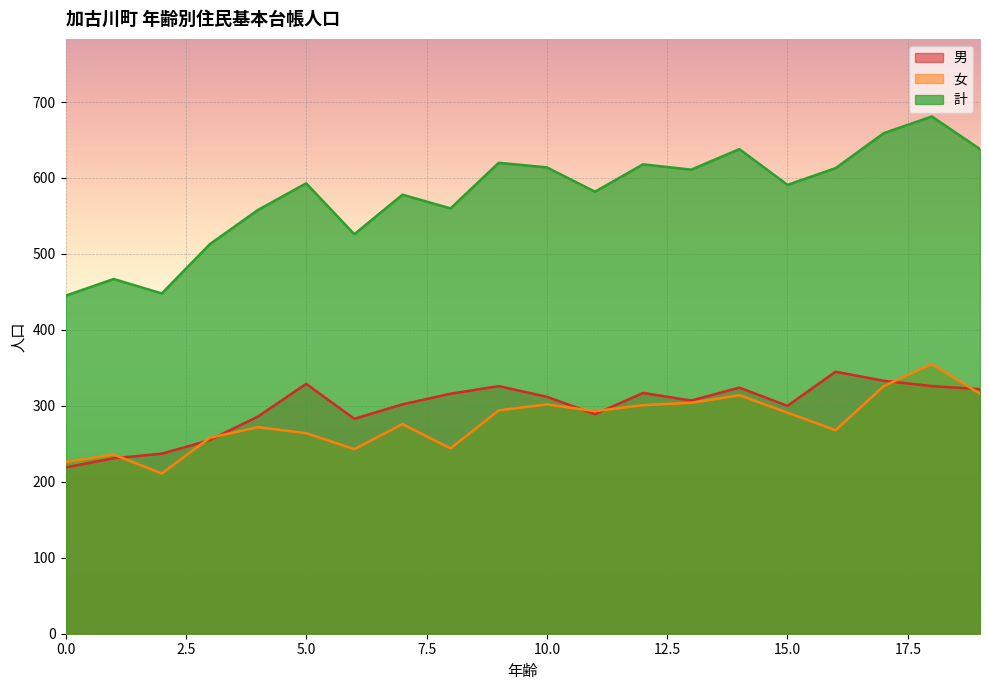

At which category is the sum across all series the highest?

18